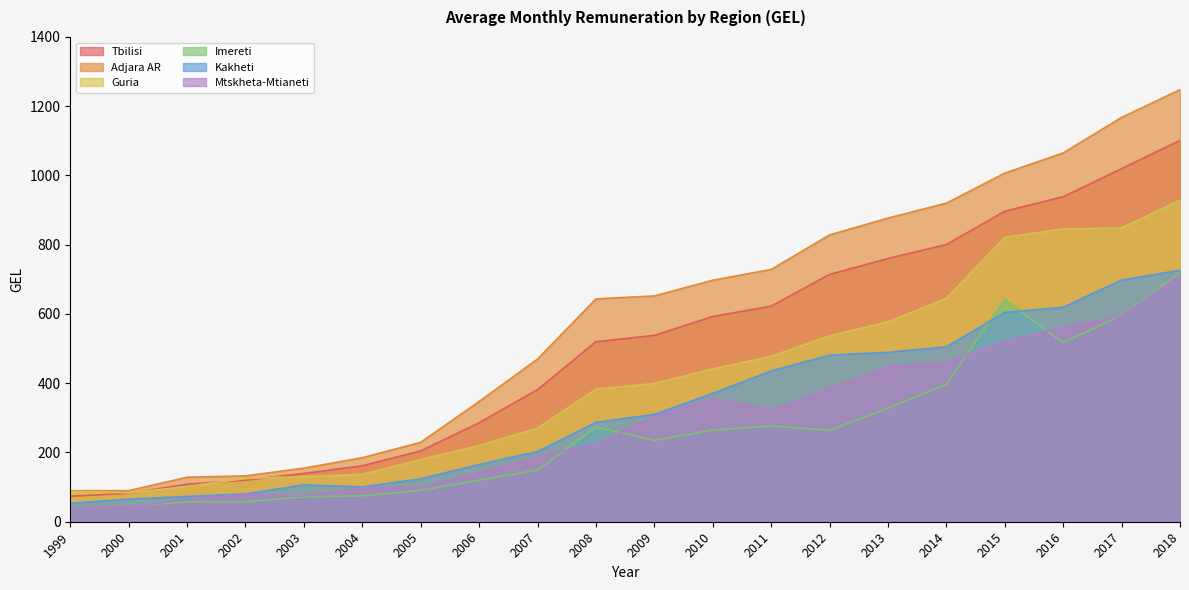

True or false: Adjara AR has more than 1 interior local peaks.

False